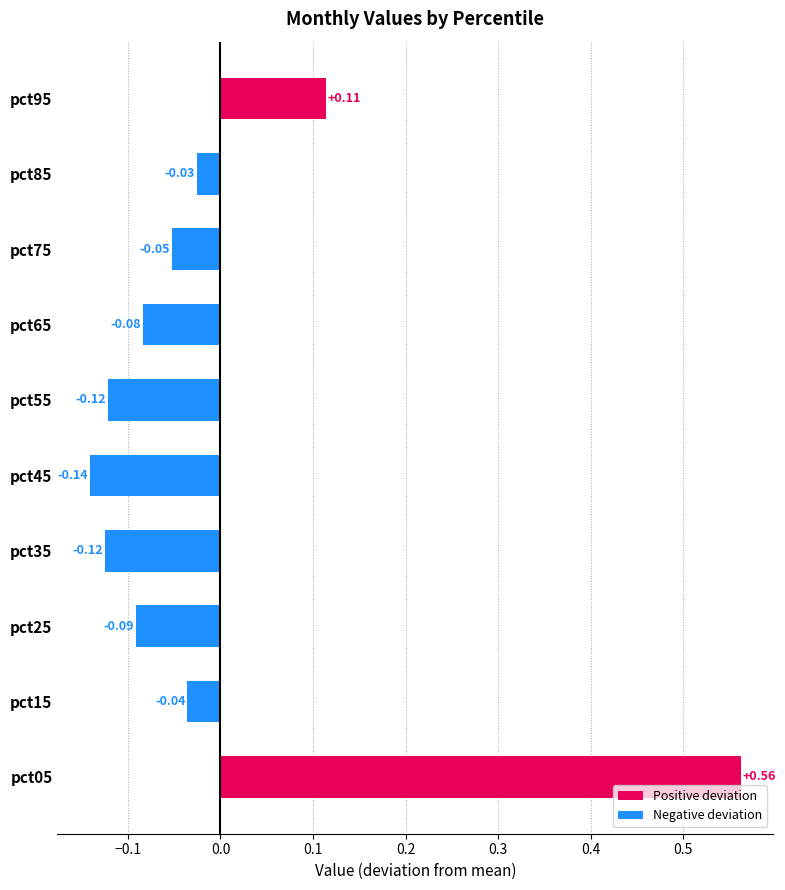

What is the difference between the maximum and minimum values?

0.7